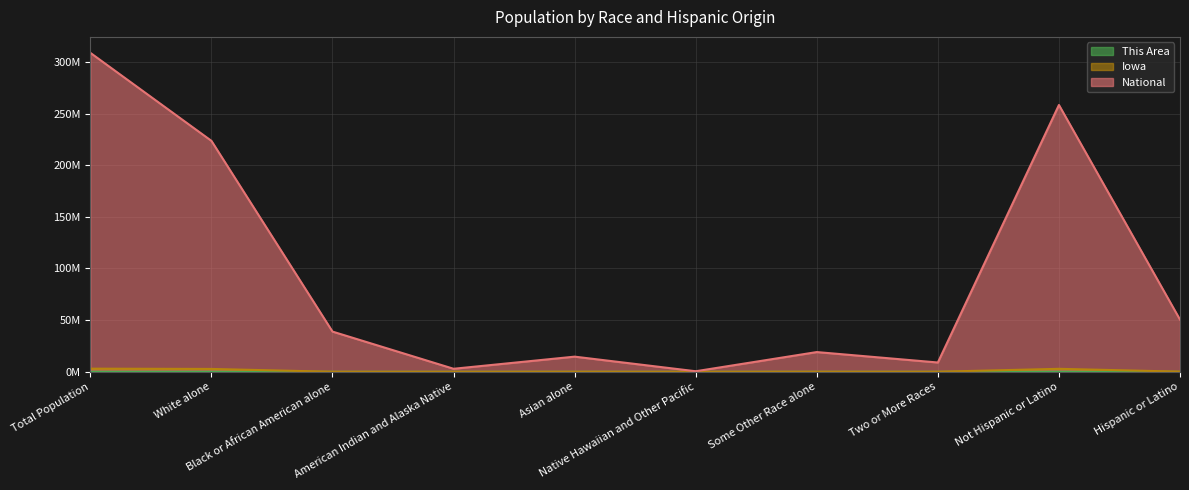

Reading left to right, what are all the values shown in this chart?

This Area: Total Population=0.0	White alone=0.0	Black or African American alone=0.0	American Indian and Alaska Native=0.0	Asian alone=0.0	Native Hawaiian and Other Pacific=0.0	Some Other Race alone=0.0	Two or More Races=0.0	Not Hispanic or Latino=0.0	Hispanic or Latino=0.0
Iowa: Total Population=3.0	White alone=2.8	Black or African American alone=0.0	American Indian and Alaska Native=0.0	Asian alone=0.1	Native Hawaiian and Other Pacific=0.0	Some Other Race alone=0.1	Two or More Races=0.1	Not Hispanic or Latino=2.9	Hispanic or Latino=0.2
National: Total Population=308.7	White alone=223.6	Black or African American alone=38.9	American Indian and Alaska Native=2.9	Asian alone=14.7	Native Hawaiian and Other Pacific=0.5	Some Other Race alone=19.1	Two or More Races=9.0	Not Hispanic or Latino=258.3	Hispanic or Latino=50.5